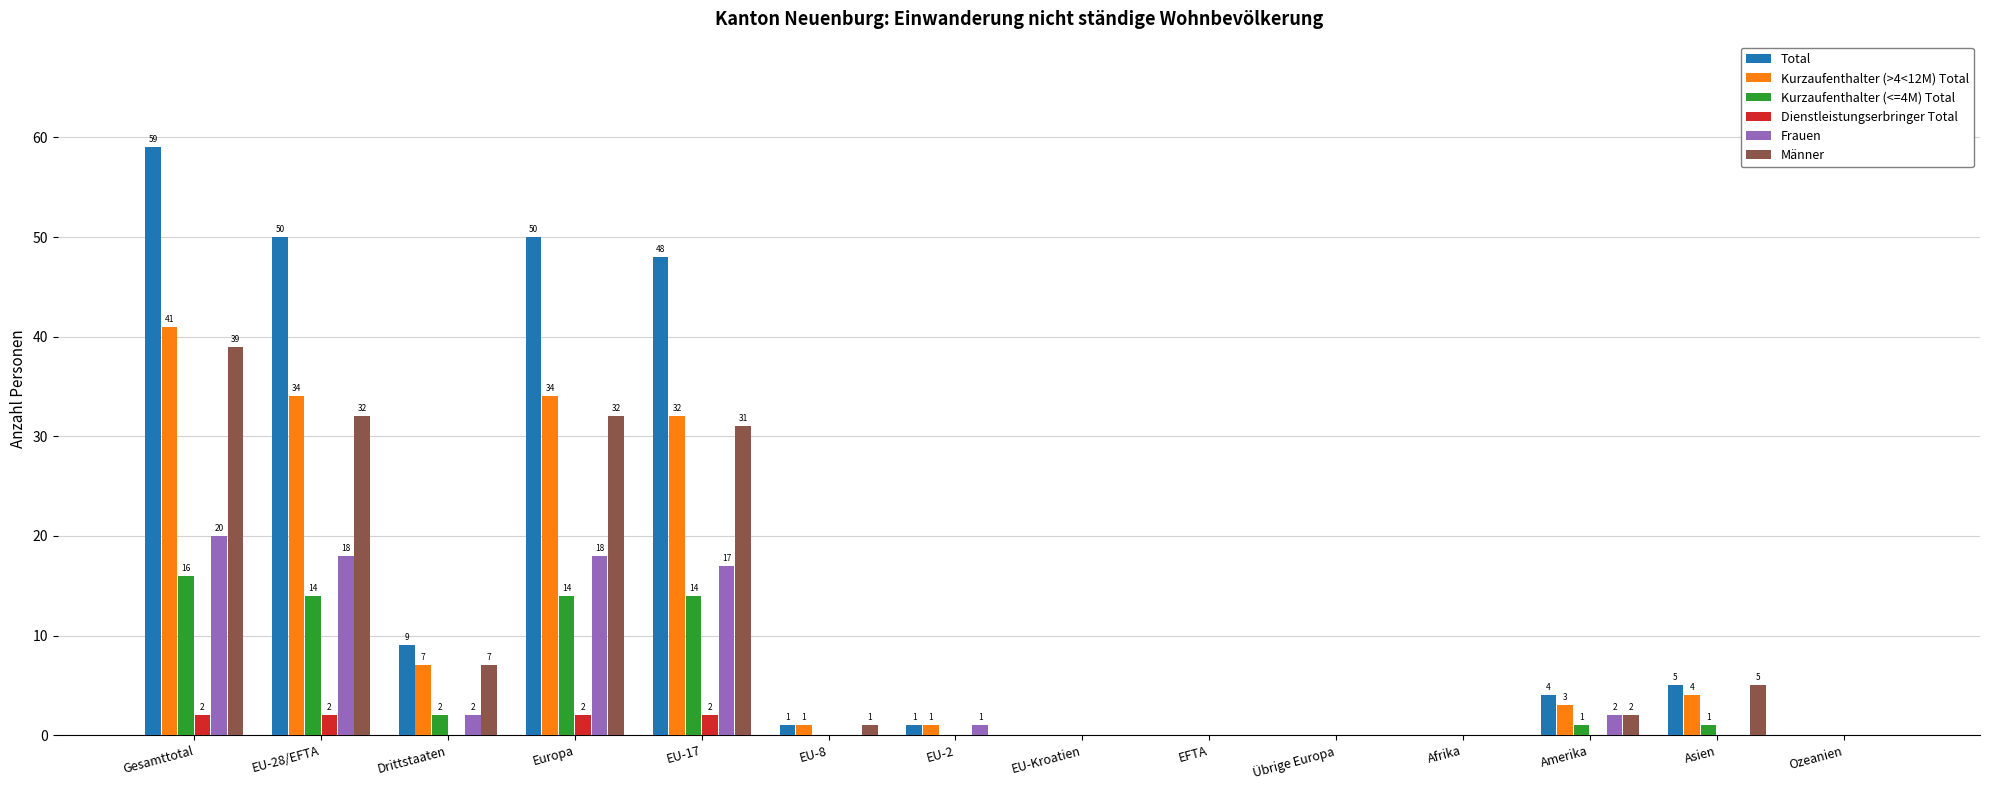

Which series has the largest range (max minus min)?

Total